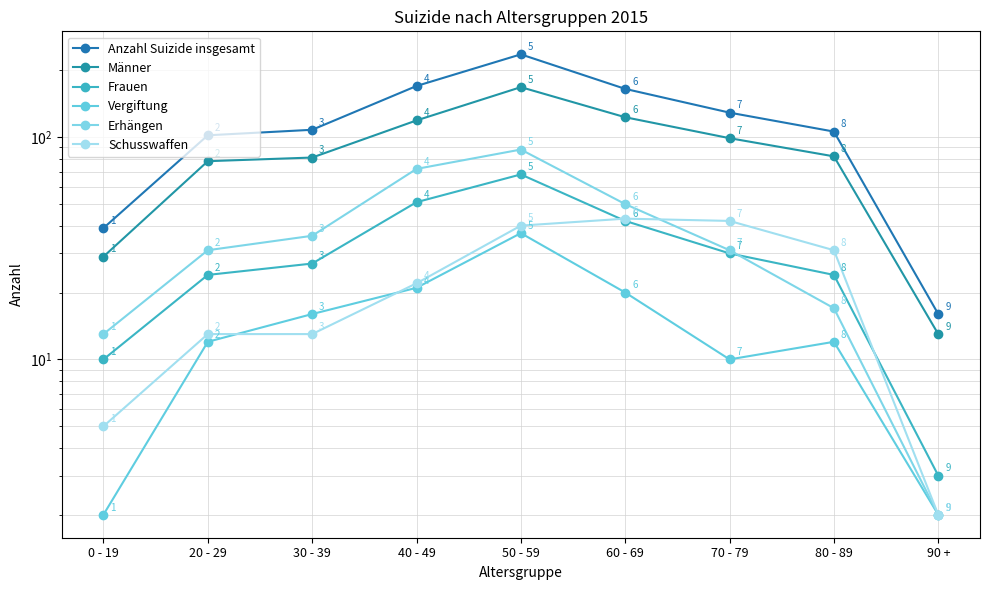

What position from the right is 0 - 19?

9